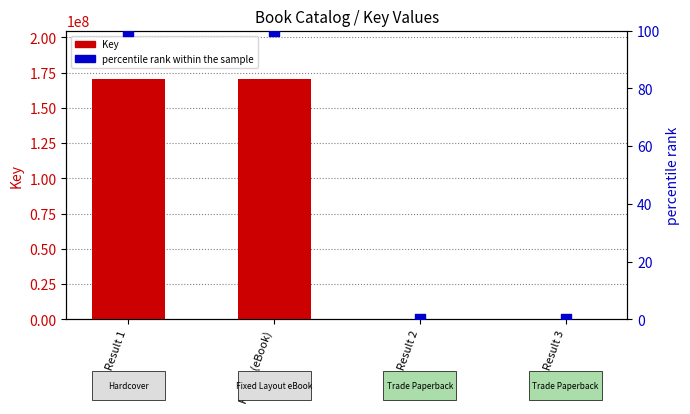

At how many categories does at least one series exceed 163290928?

2